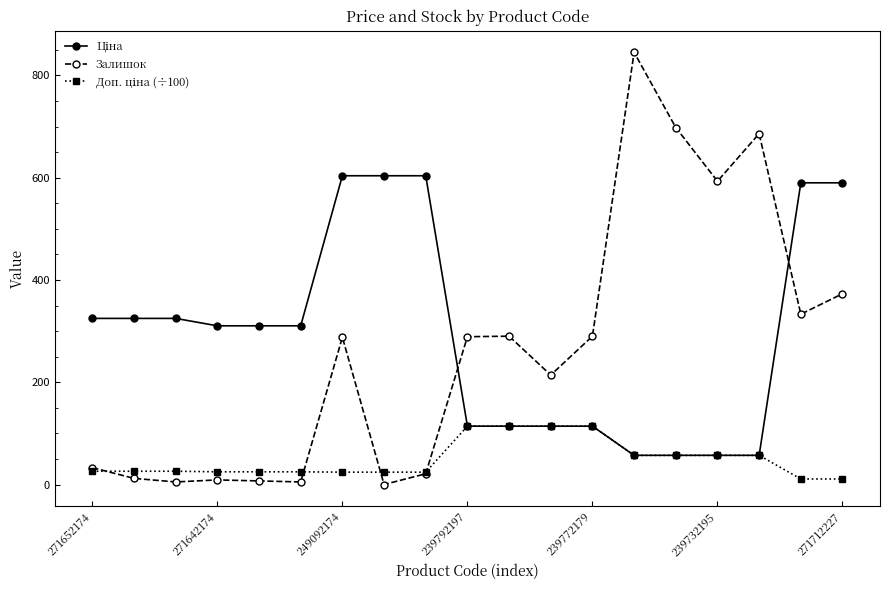

Does the chart display data point markers on the line(s)?

Yes